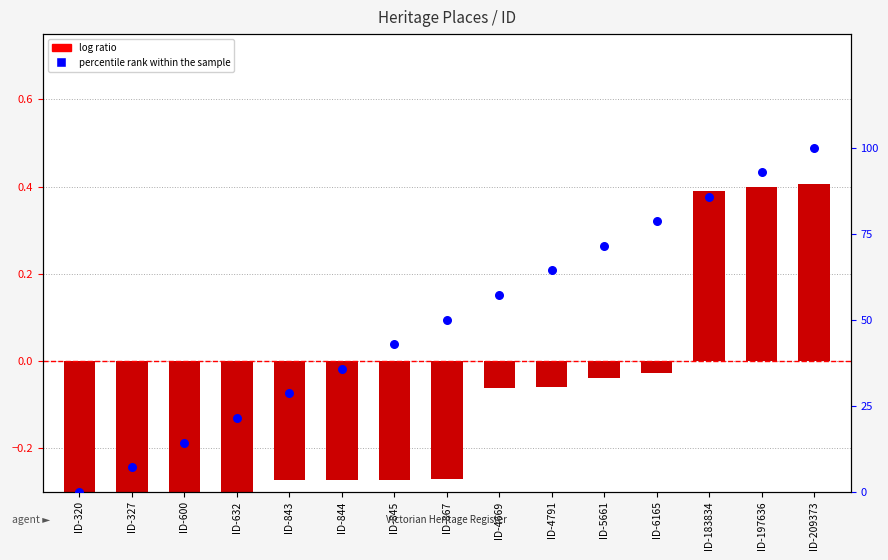

Between ID-209373 and ID-4669, which is larger?

ID-209373